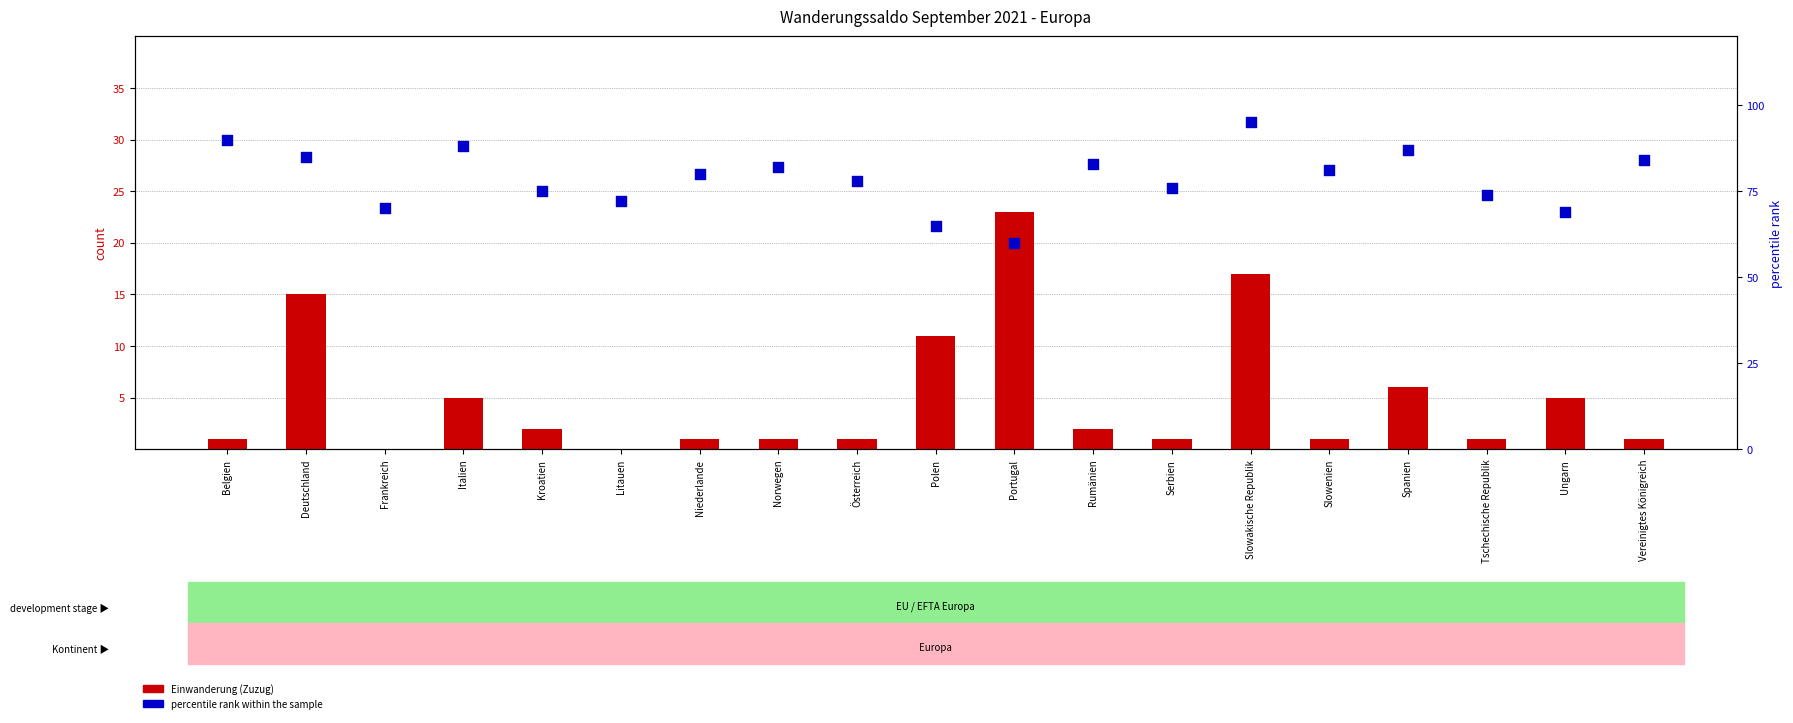

Which series has the largest total across all categories?

percentile rank within the sample